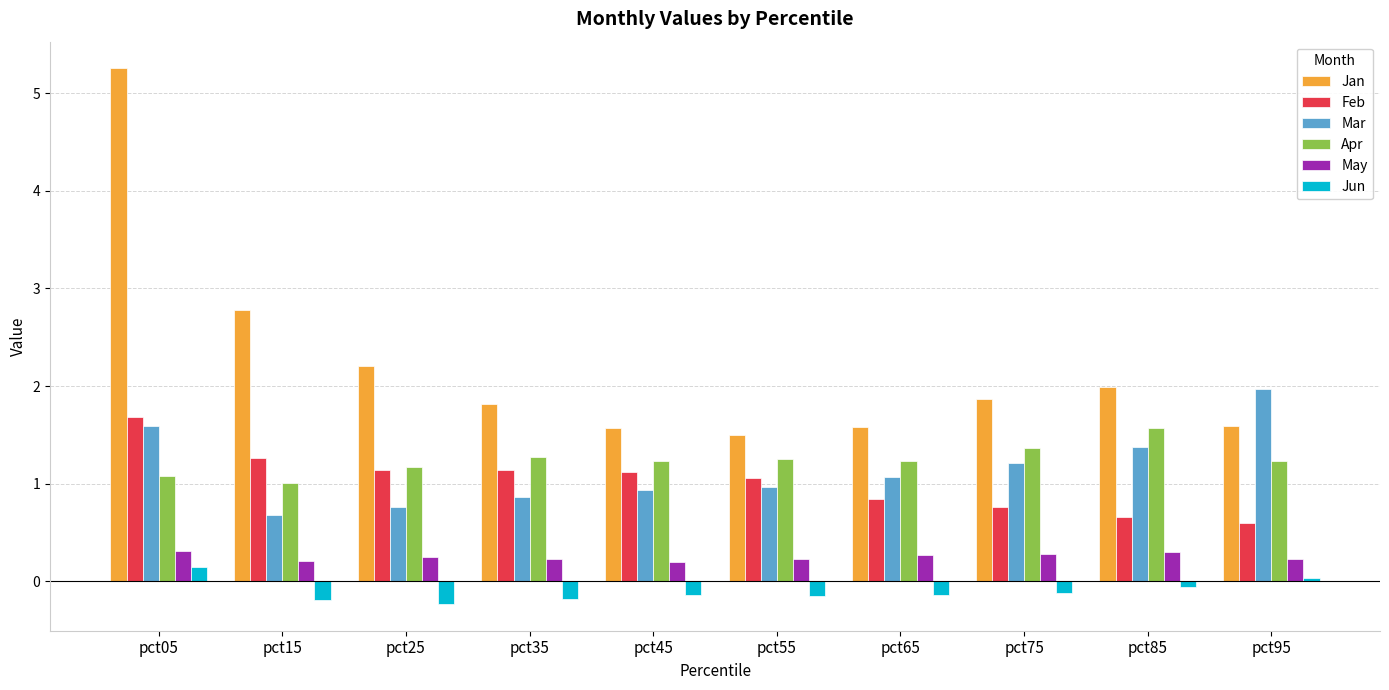

At how many categories does at least one series exceed 5?

1